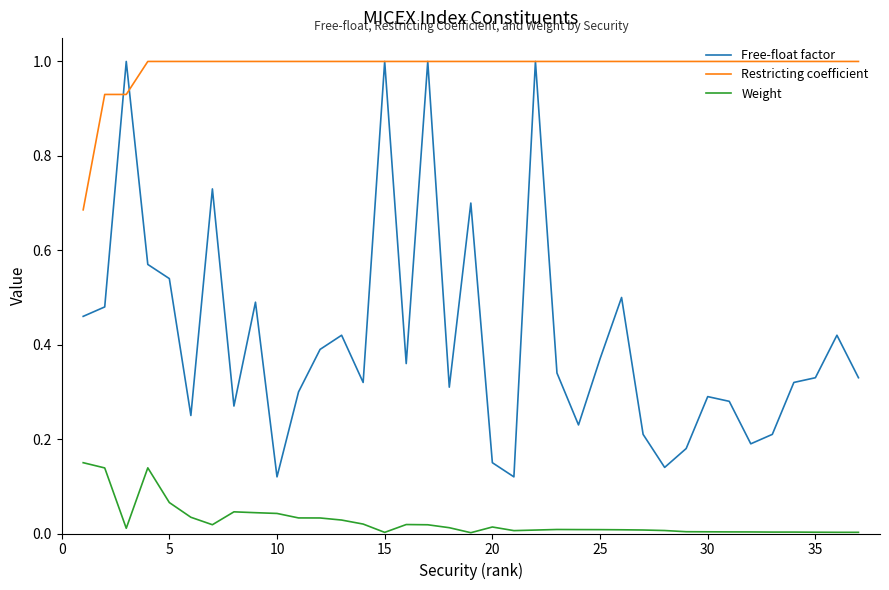

Which series has the widest spread of values?

Free-float factor